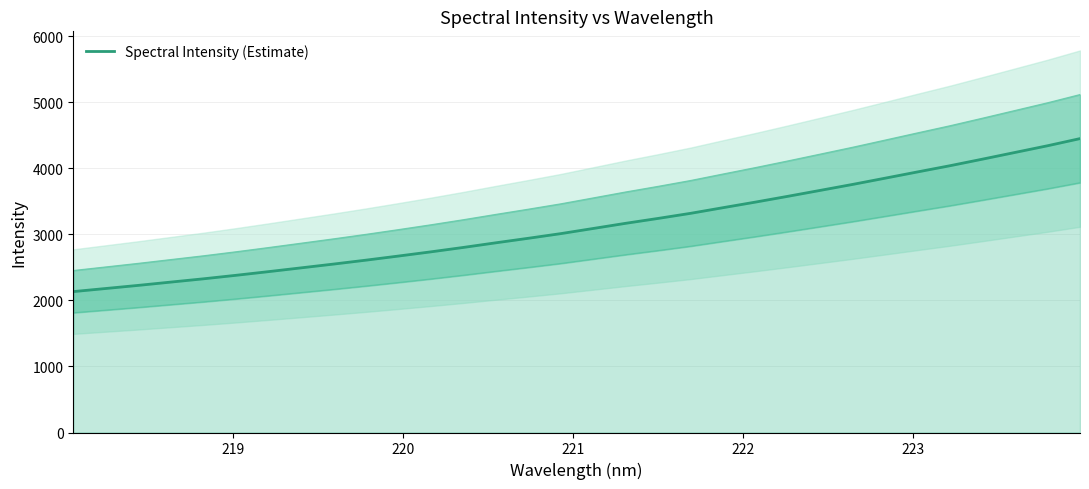

What is the minimum value for Spectral Intensity (Estimate)?

2132.7